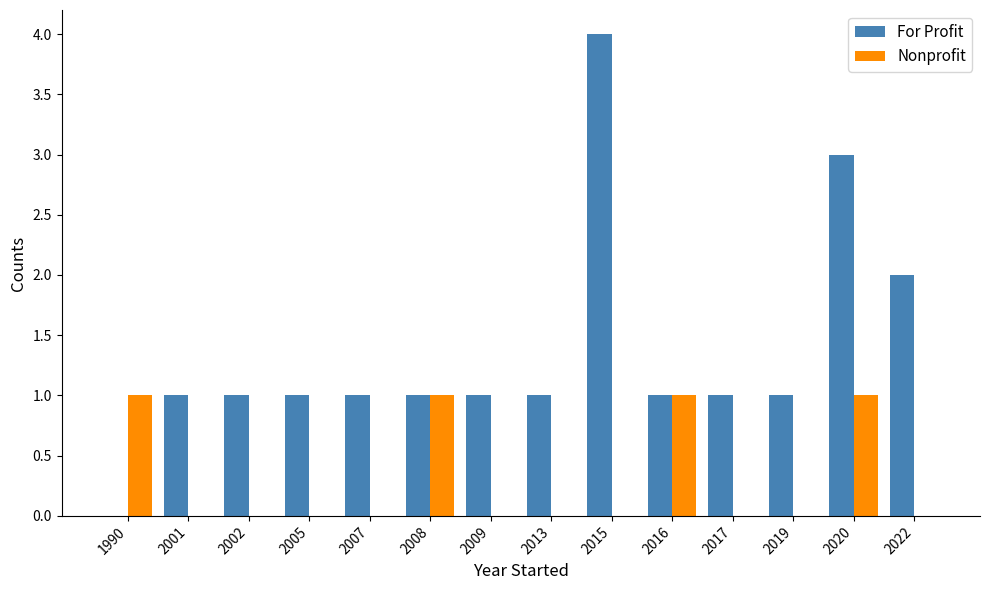

What is the greatest value displayed?

4